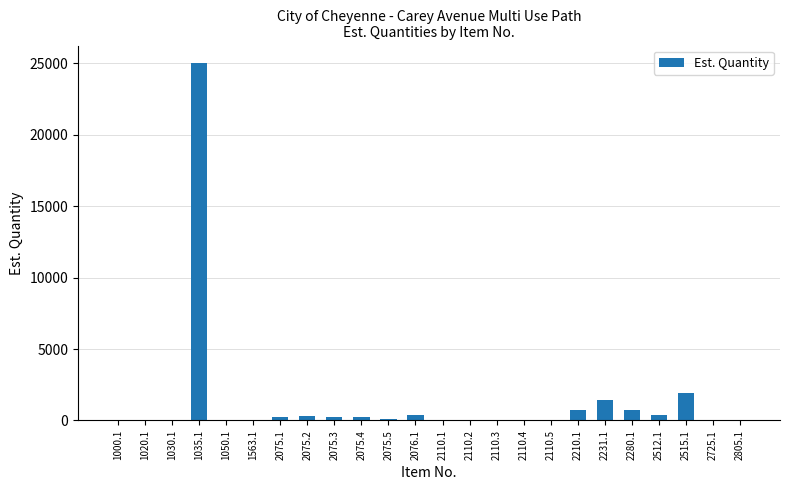

The chart shows a value of 1 at 1000.1. True or false?

True